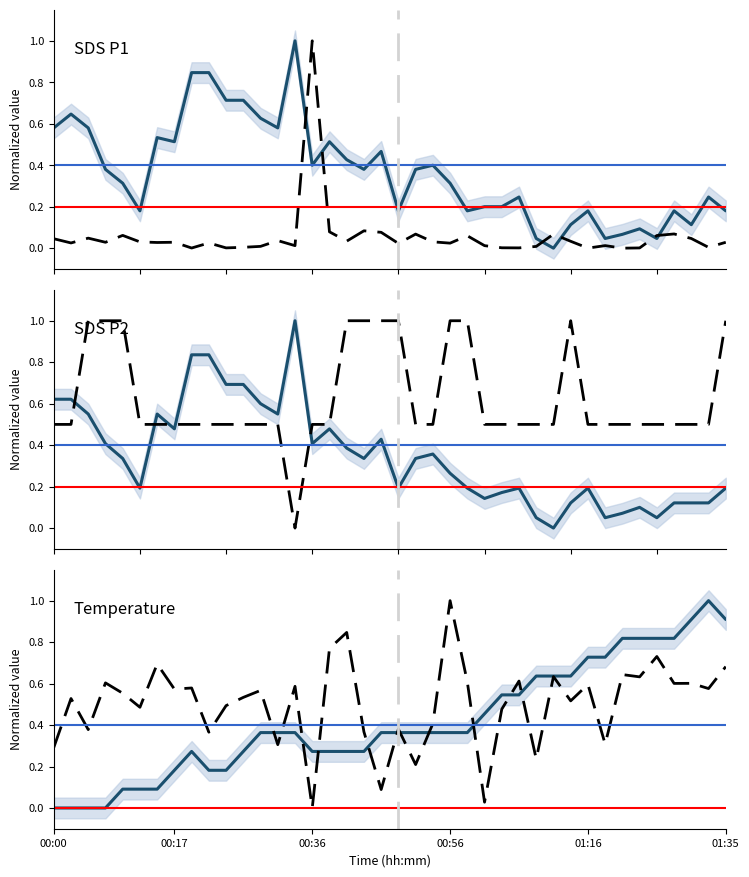

How many data points does each series have?

40